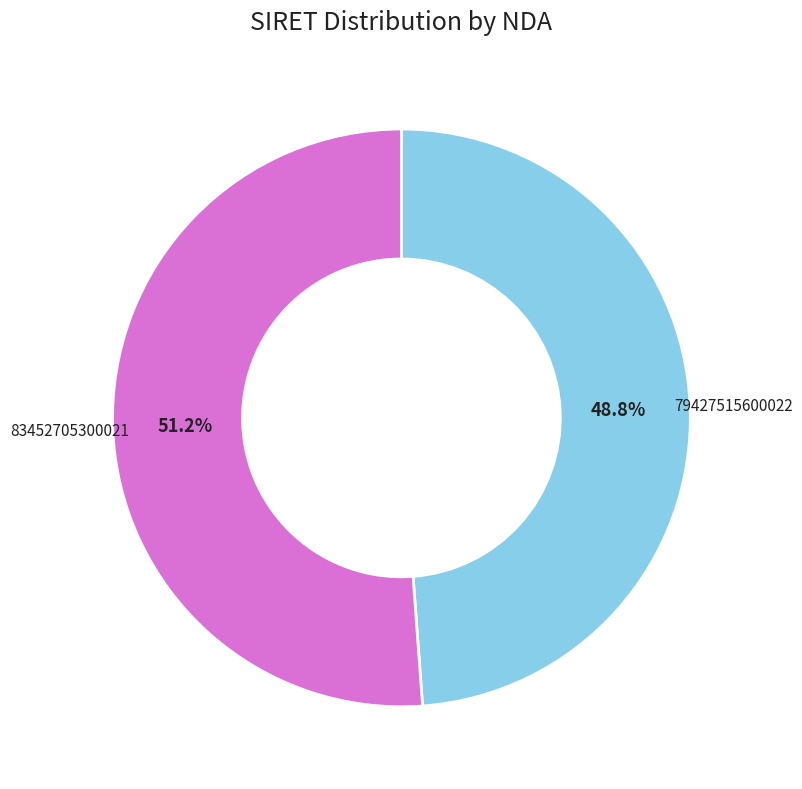

Does any single category account for the majority?

Yes